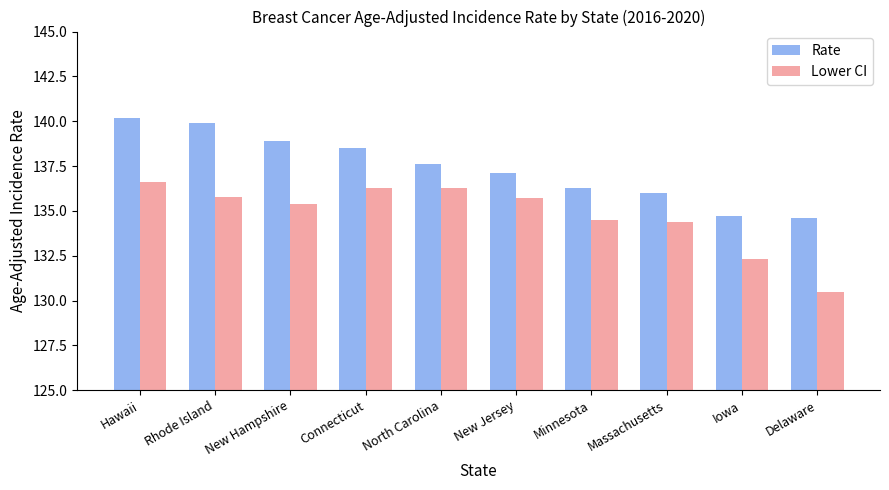

At which category is the sum across all series the highest?

Hawaii